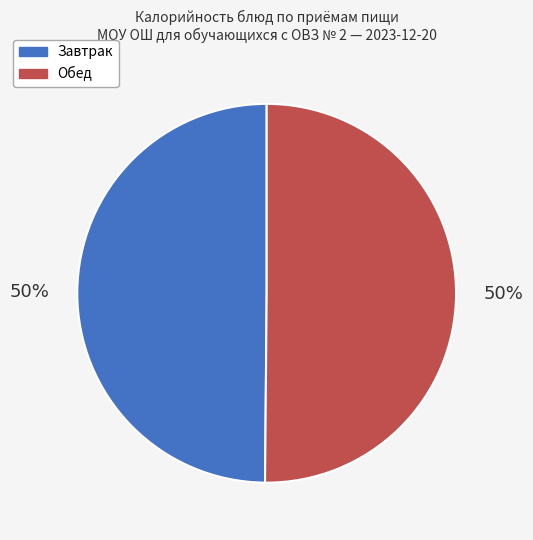

What is the ratio of the value at Завтрак to the value at Обед?

1.0